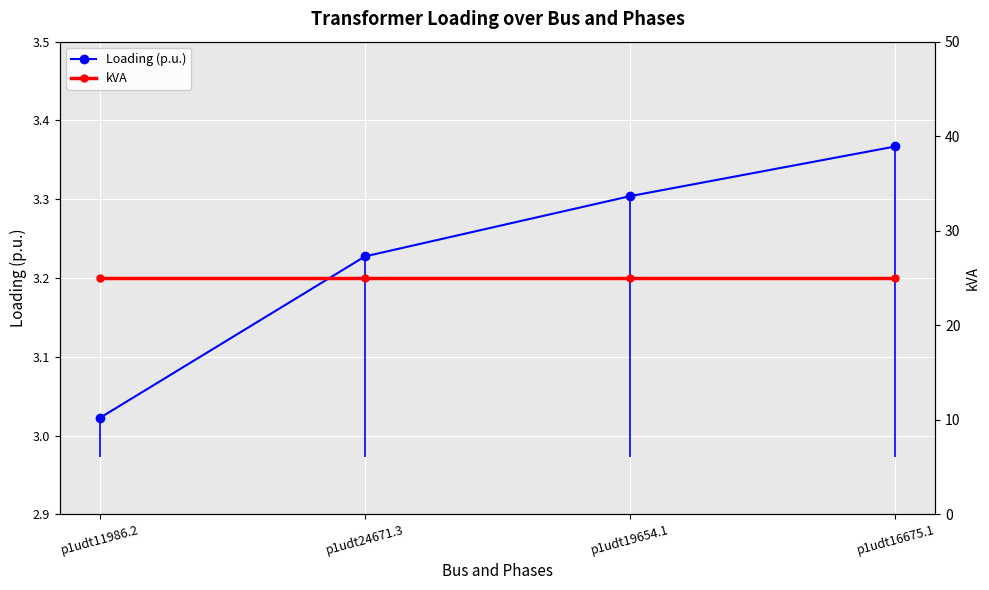

True or false: Loading (p.u.) and kVA cross at least once.

False